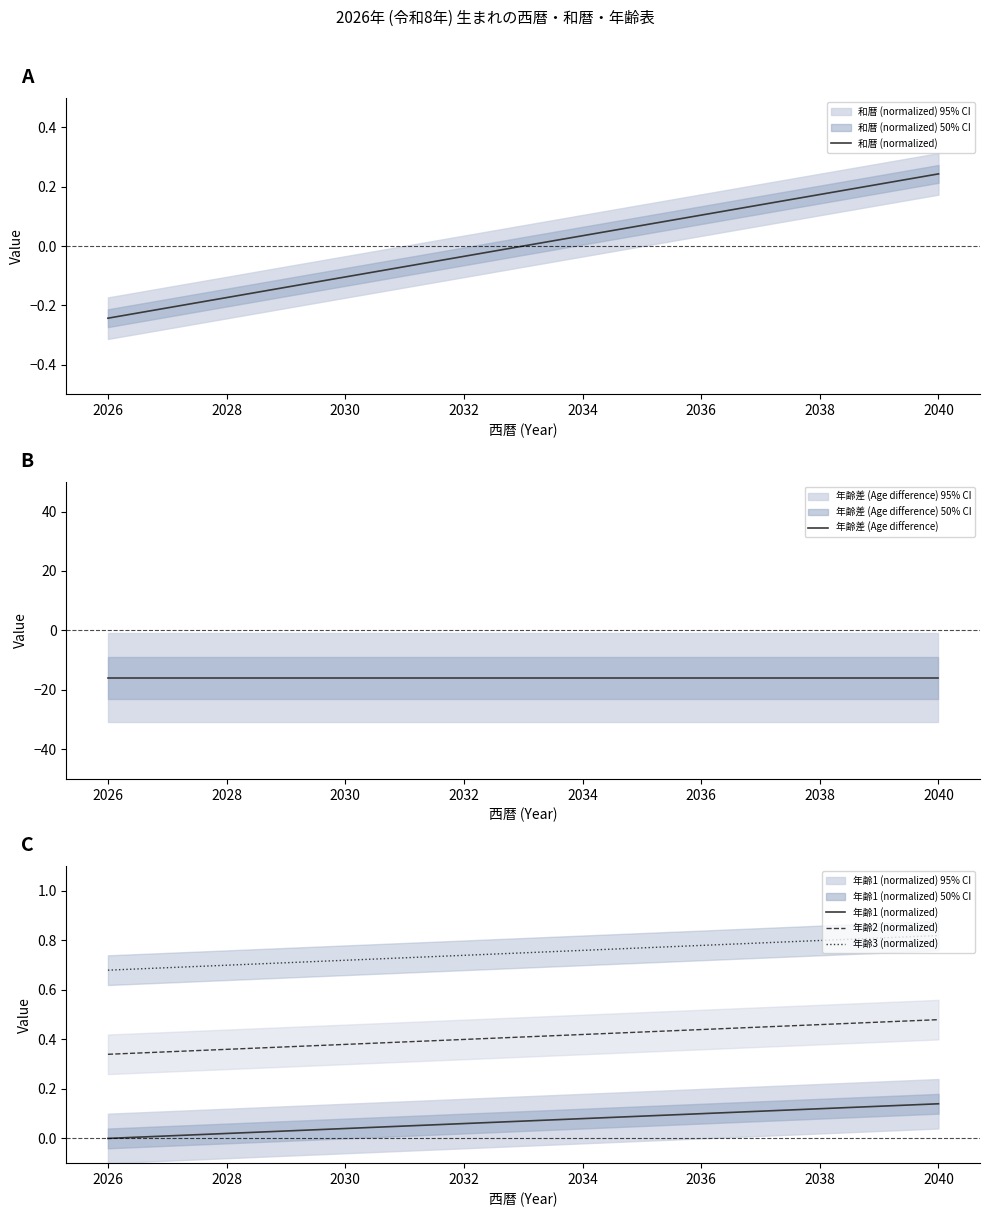

True or false: 年齢1 (normalized) and 和暦 (normalized) cross at least once.

True